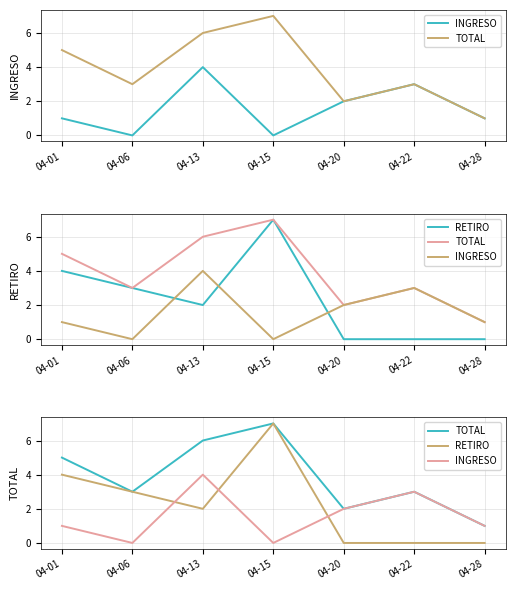

Which label corresponds to the smallest value in the chart?

04-06